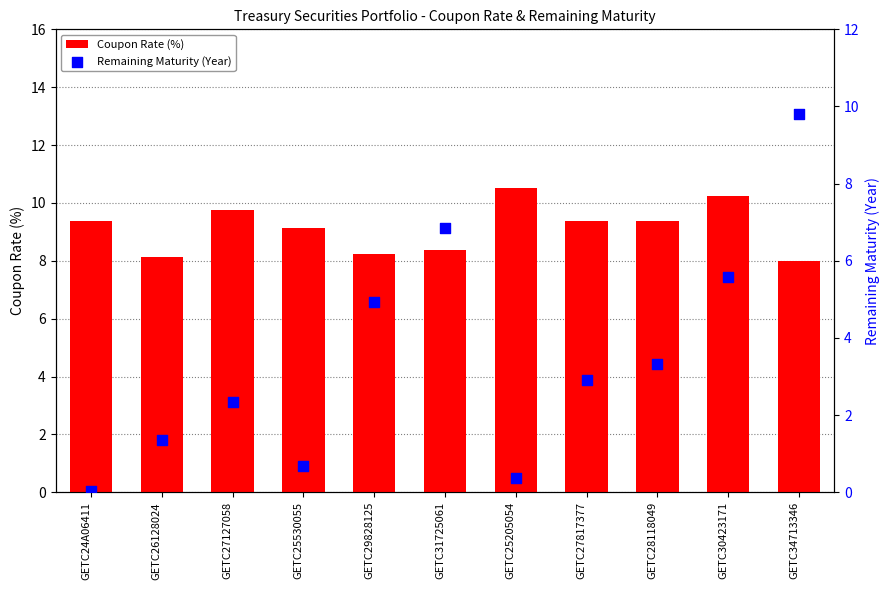

Which series contains the lowest Y value?

Remaining Maturity (Year)